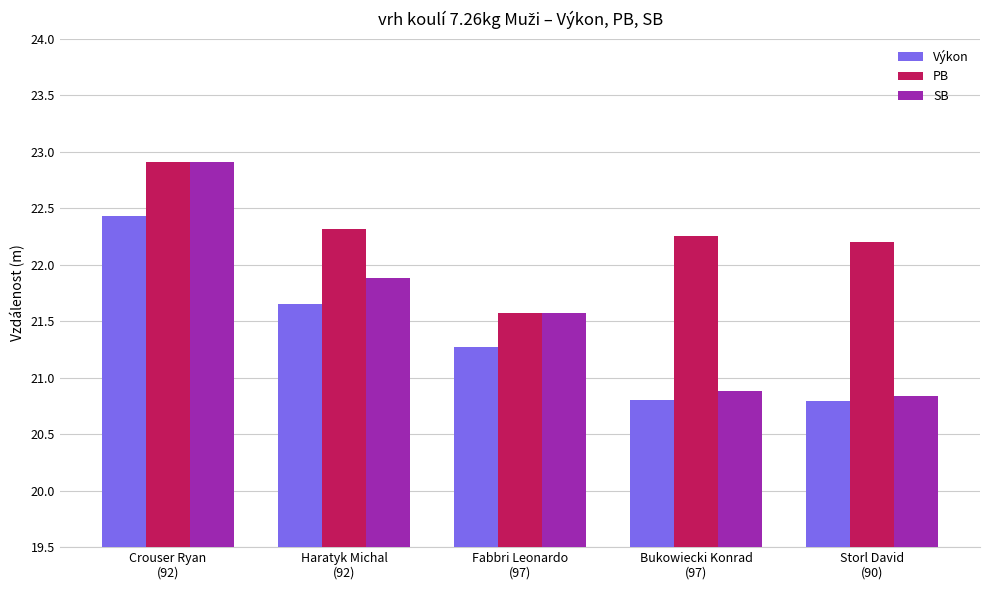

What are all the series names shown in the legend?

Výkon, PB, SB